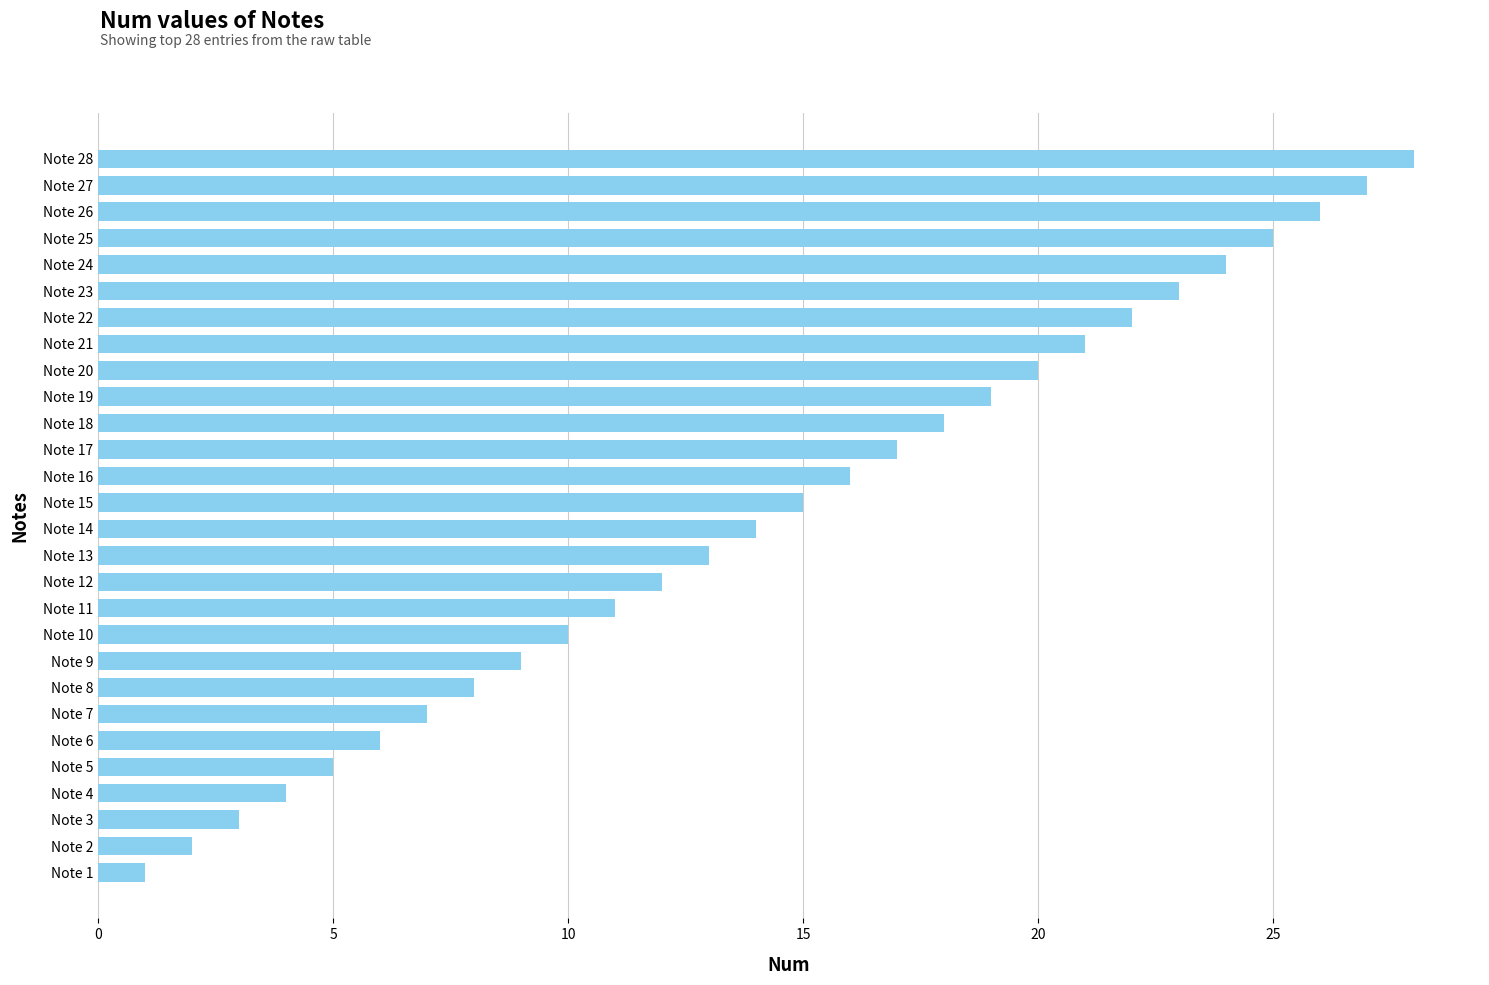

The chart shows a value of 22 at Note 22. True or false?

True